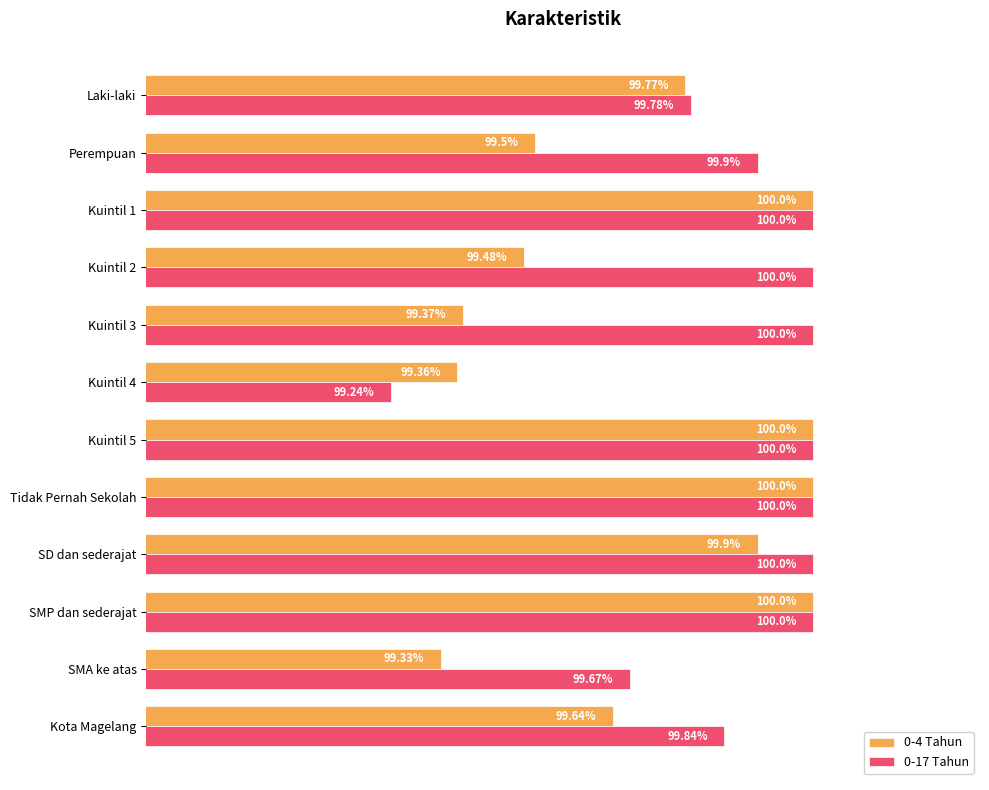

Which series has the widest spread of values?

0-17 Tahun